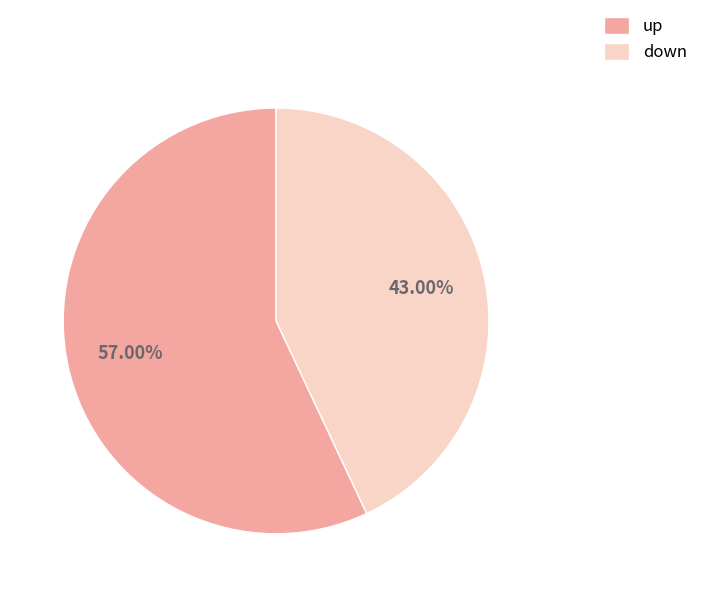

To the nearest percent, what portion does up represent?

57%